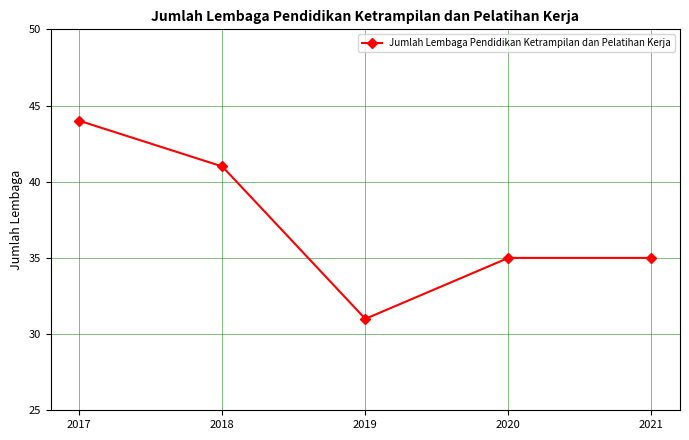

Does the chart have visible grid lines?

Yes